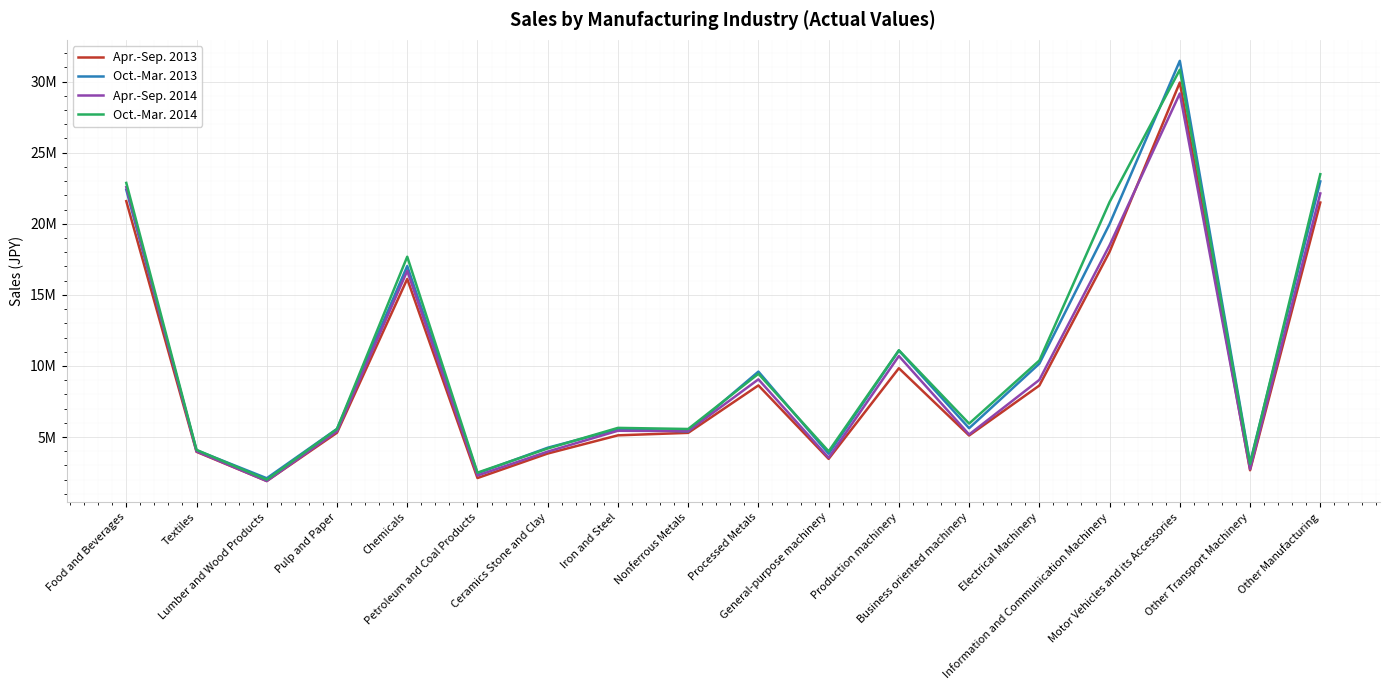

Does the chart display data point markers on the line(s)?

No